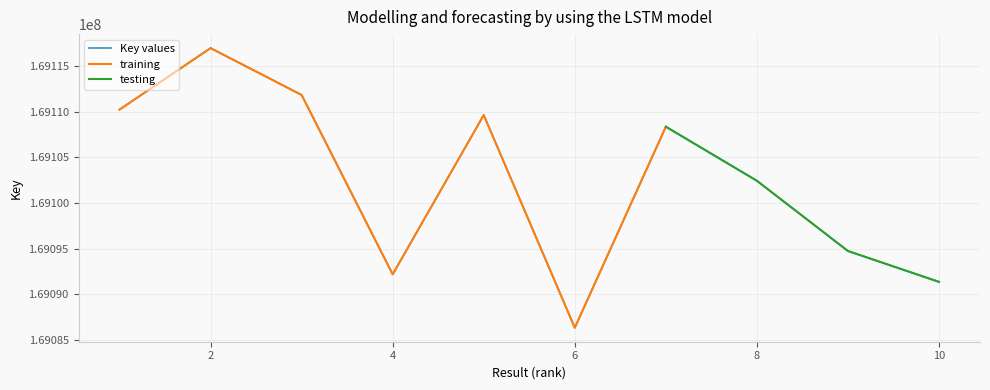

Is it true that the value at 10 is 169091374?

True